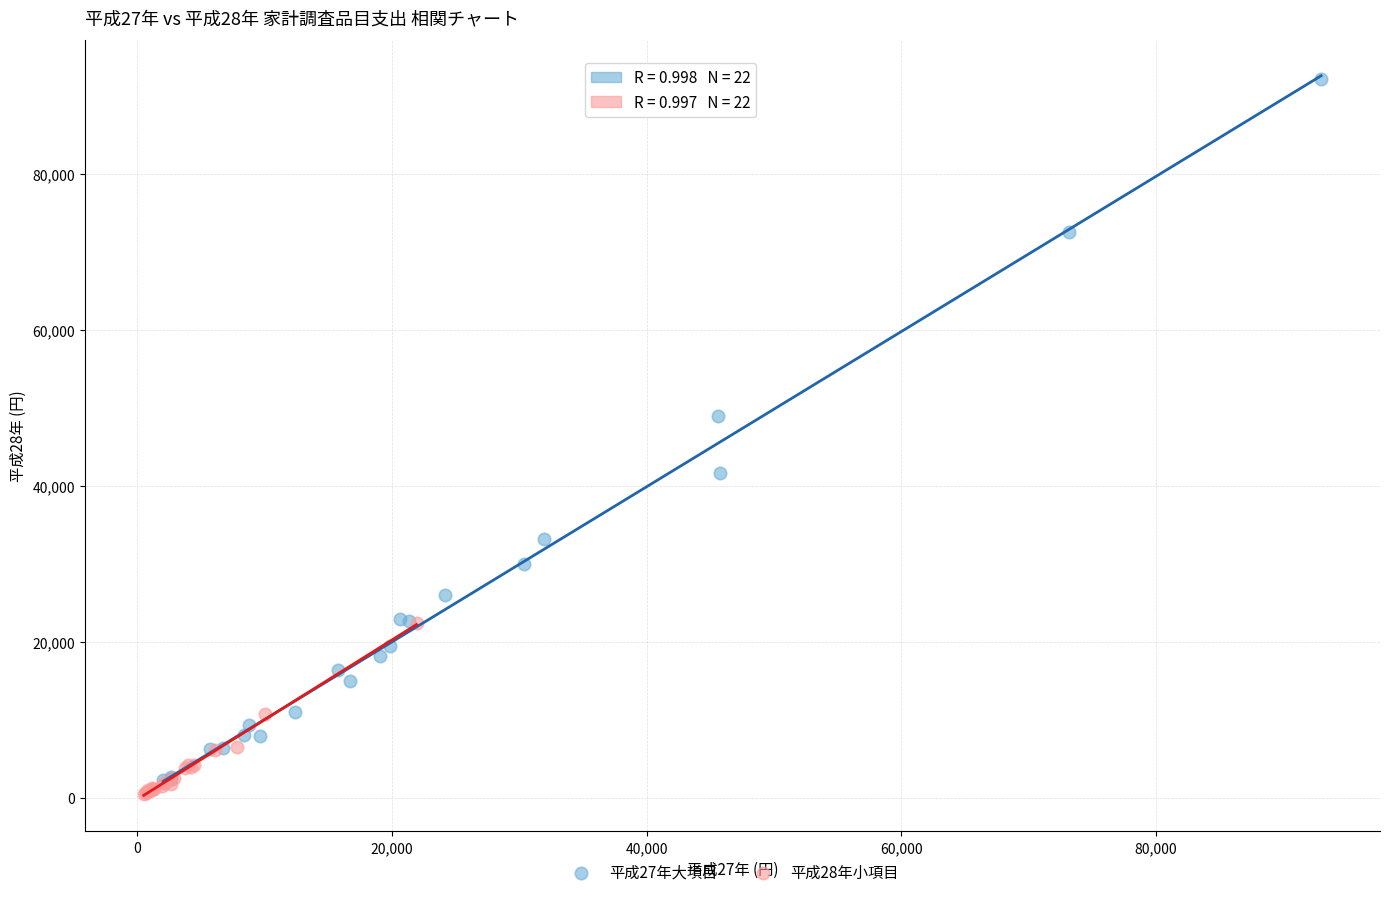

Which series contains the lowest Y value?

平成28年小項目